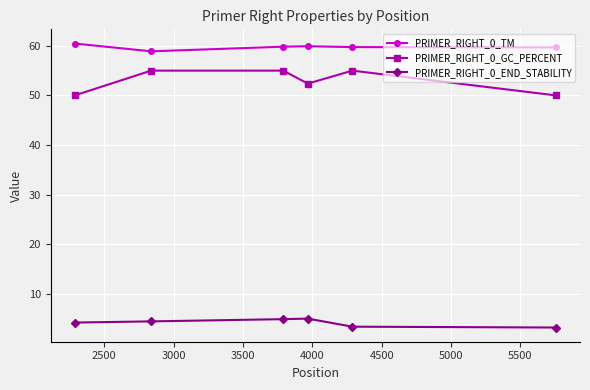

True or false: PRIMER_RIGHT_0_END_STABILITY and PRIMER_RIGHT_0_TM cross at least once.

False